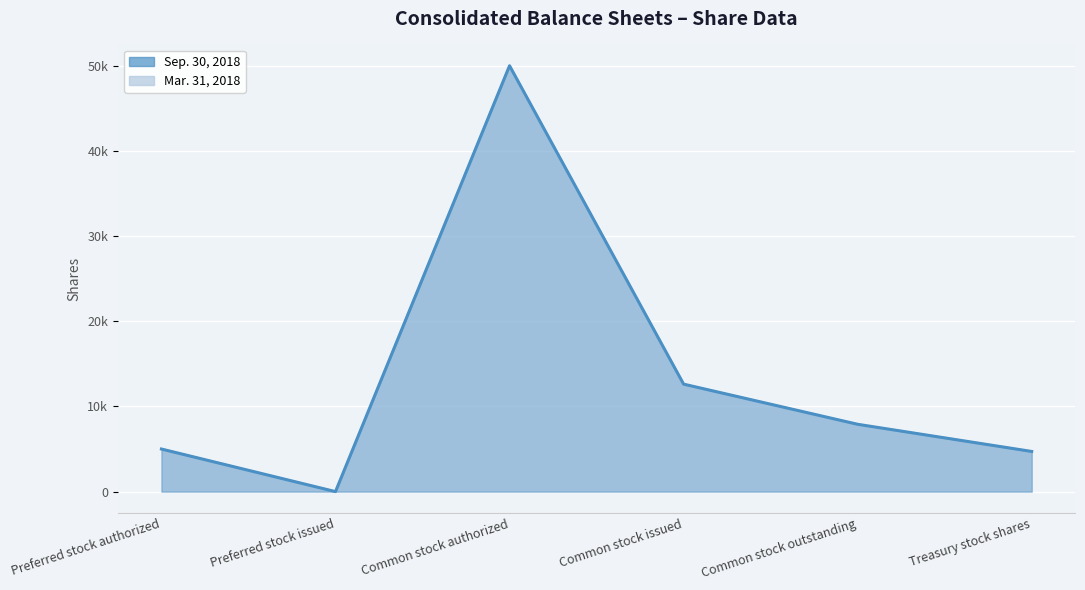

Reading right to left, what are all the values shown in this chart?

Sep. 30, 2018: Treasury stock shares=4714	Common stock outstanding=7904	Common stock issued=12618	Common stock authorized=50000	Preferred stock issued=0	Preferred stock authorized=5000
Mar. 31, 2018: Treasury stock shares=4714	Common stock outstanding=7895	Common stock issued=12609	Common stock authorized=50000	Preferred stock issued=0	Preferred stock authorized=5000